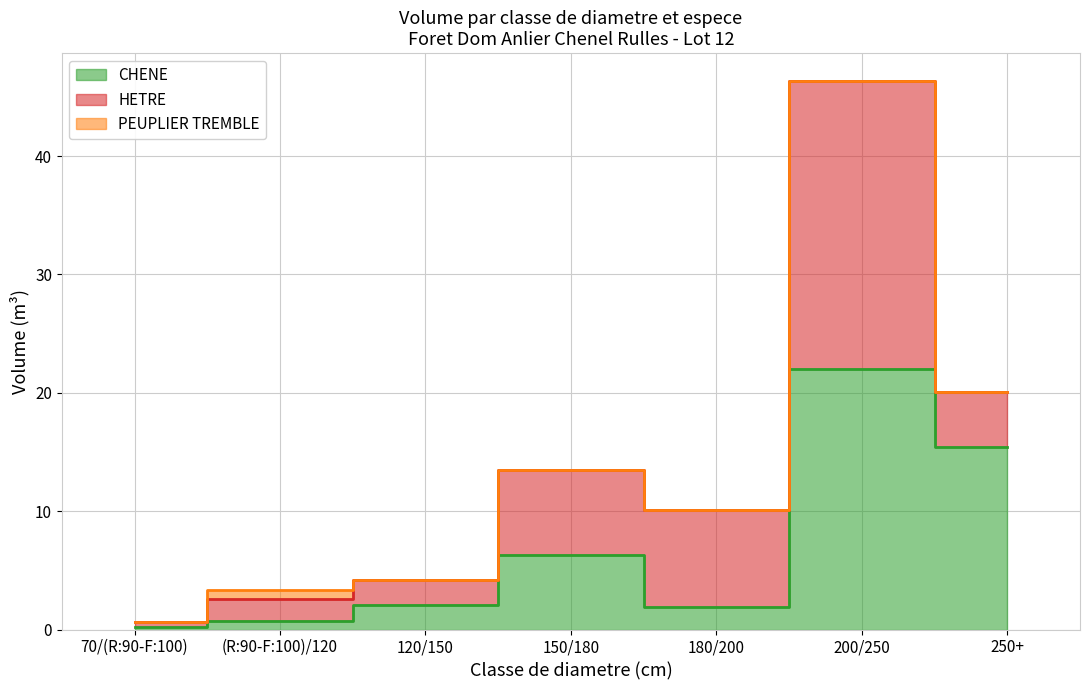

What is the minimum value for HETRE?

0.4